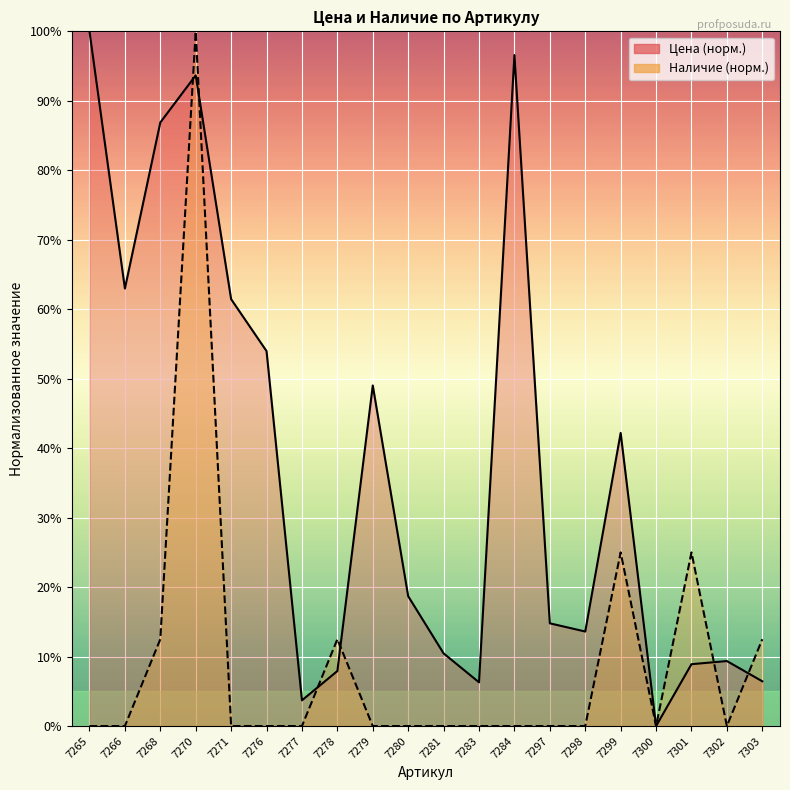

What are all the series names shown in the legend?

Цена (line), Наличие (line)